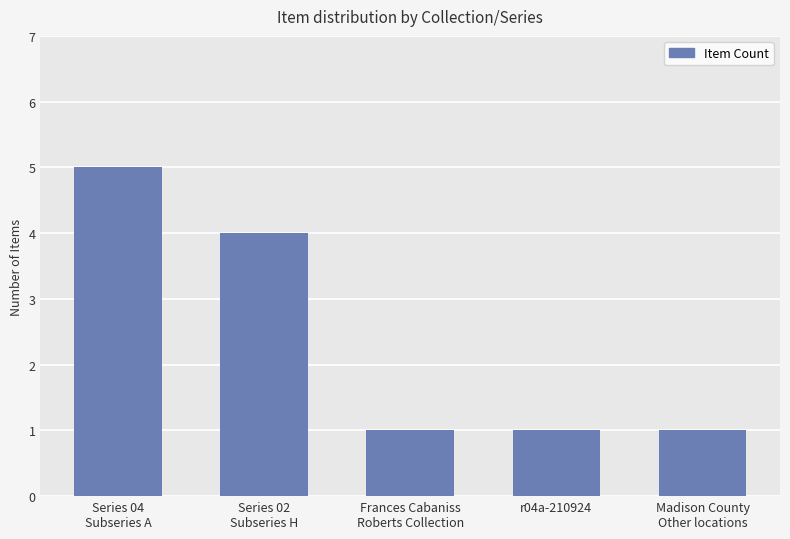

Which label corresponds to the largest value in the chart?

Series 04
Subseries A